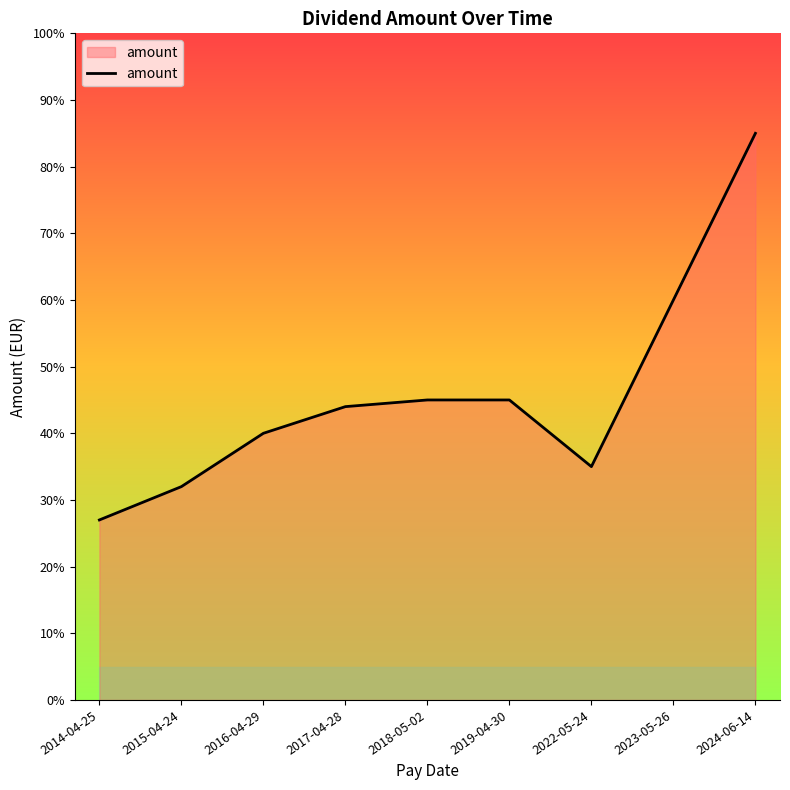

Is this an area chart (filled region under the line)?

Yes